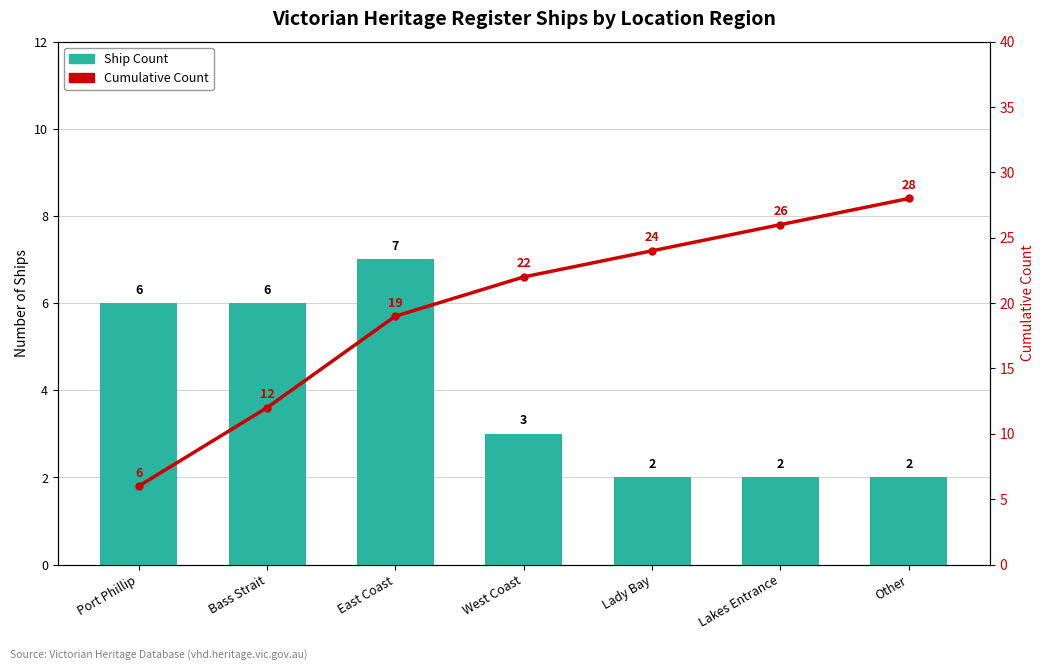

Rank the categories by Cumulative Count value from lowest to highest.

Port Phillip, Bass Strait, East Coast, West Coast, Lady Bay, Lakes Entrance, Other